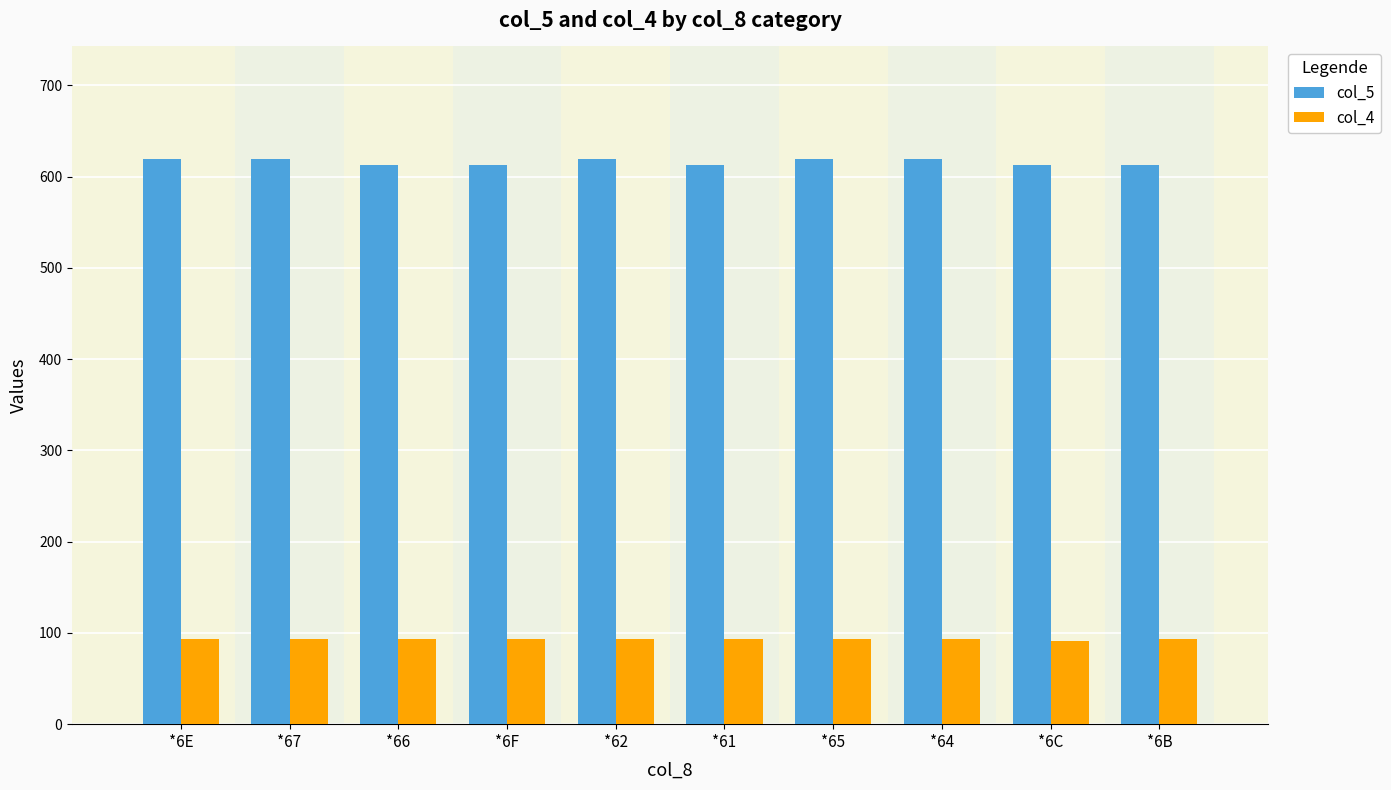

Rank the series at *65 from lowest to highest value.

col_4, col_5